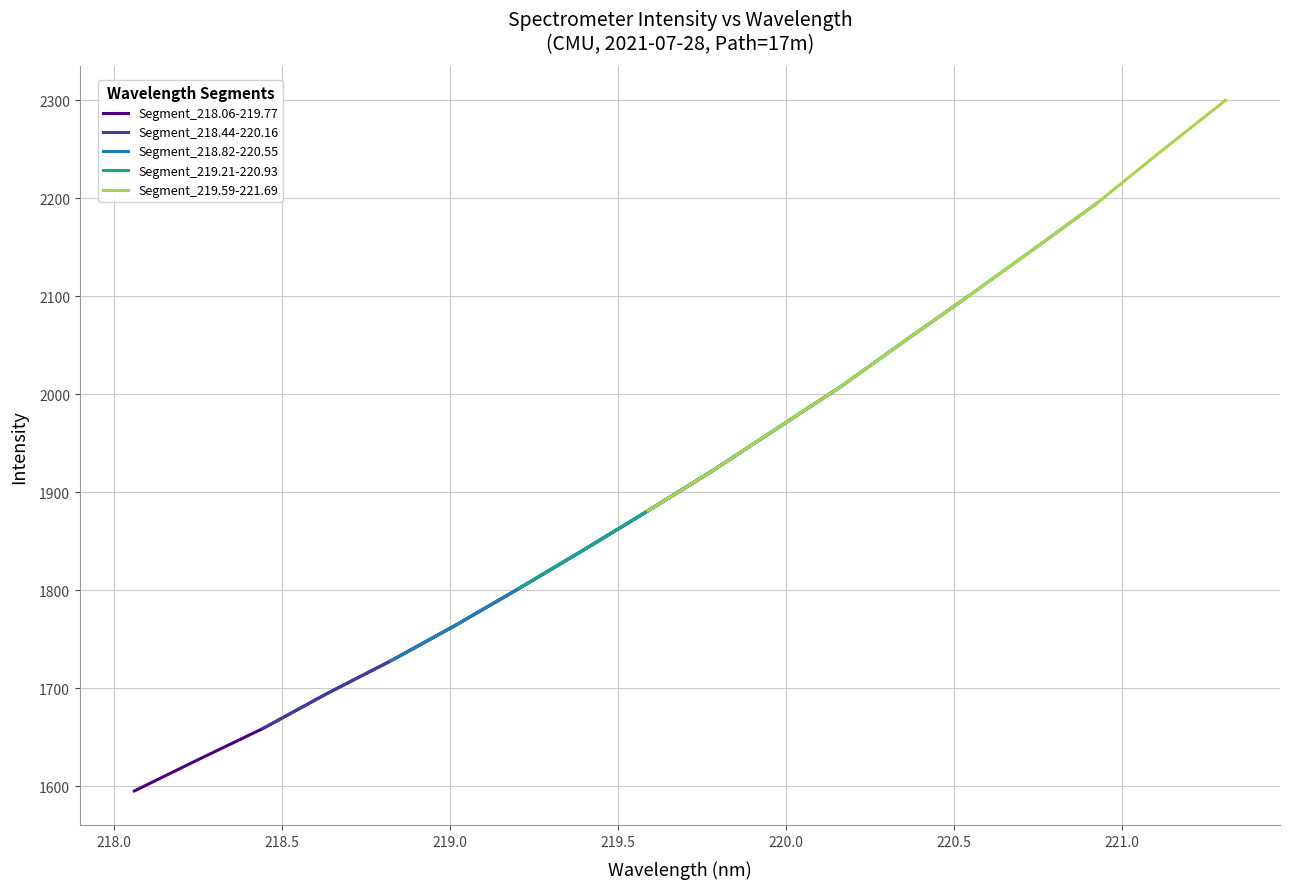

True or false: Segment_218.06-219.77 and Segment_219.21-220.93 cross at least once.

False